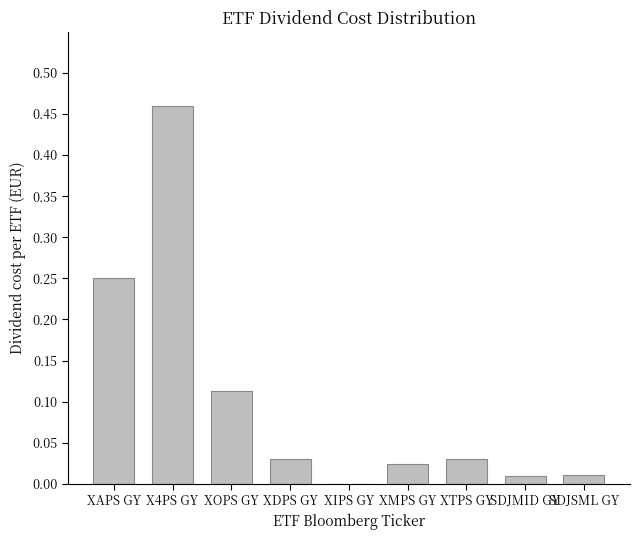

How many series are shown in this chart?

1